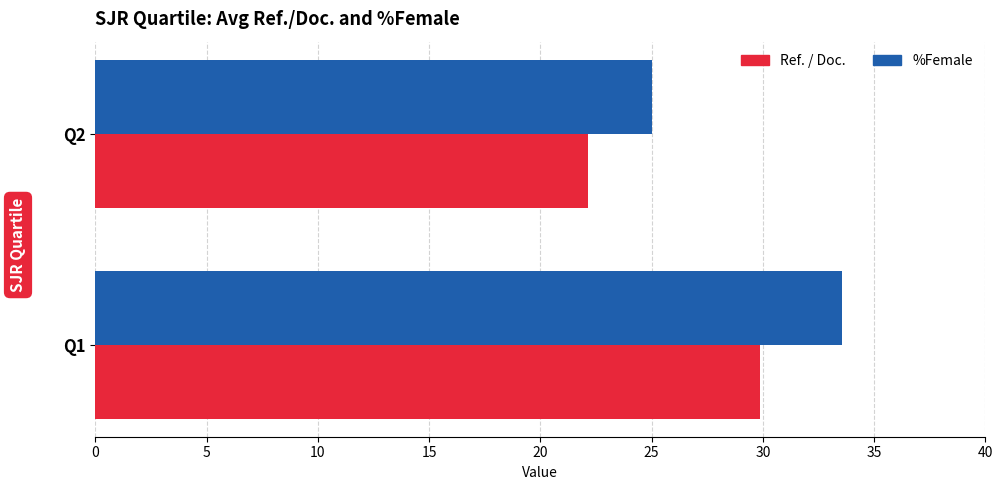

What is the difference between the highest and lowest values at Q1?

3.7